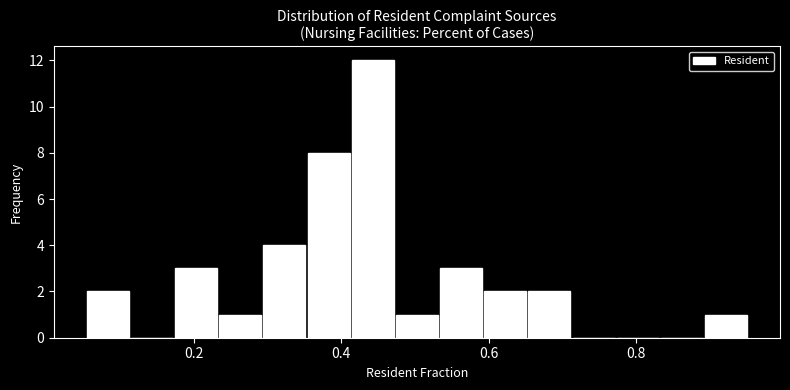

Around what value on the x-axis is the tallest bar? Give the approximate position of its centre, as read against the axis.

0.44